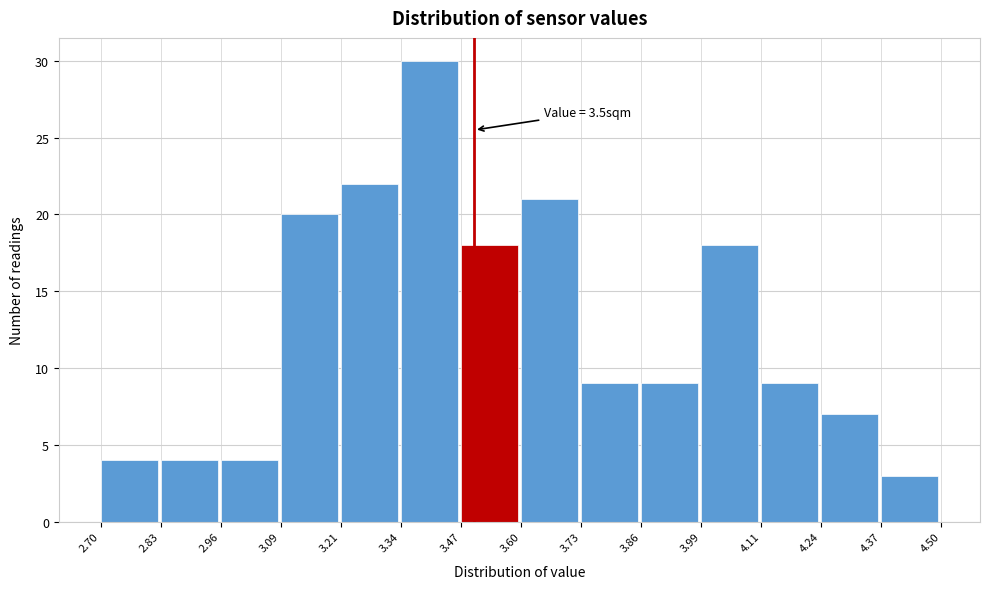

Which range on the x-axis has the tallest bar?

3.34 to 3.47